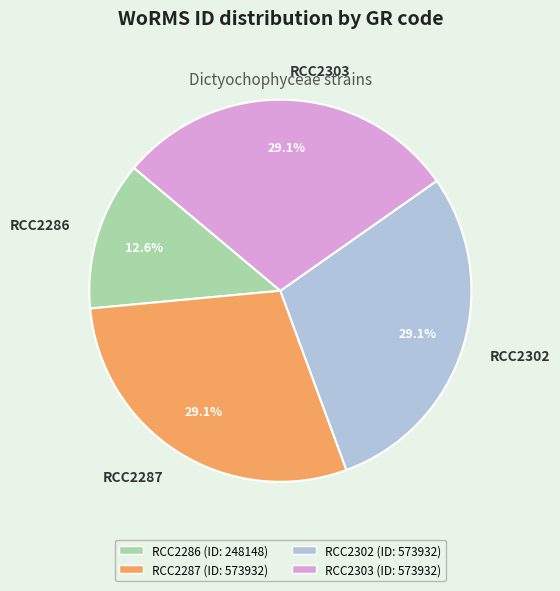

Is there a majority slice in this chart?

No